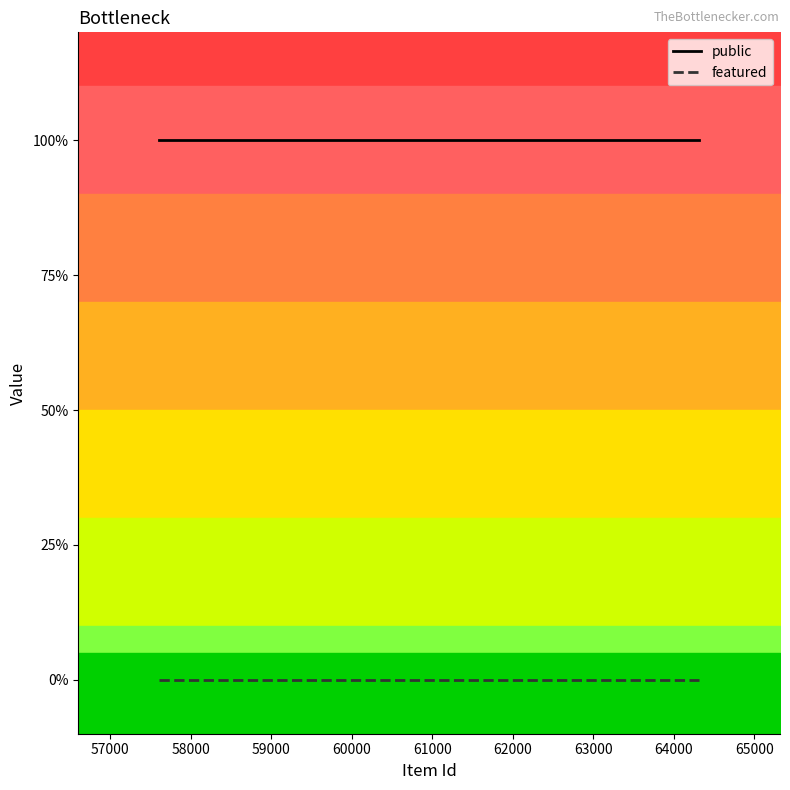

At how many categories does at least one series exceed 0?

20